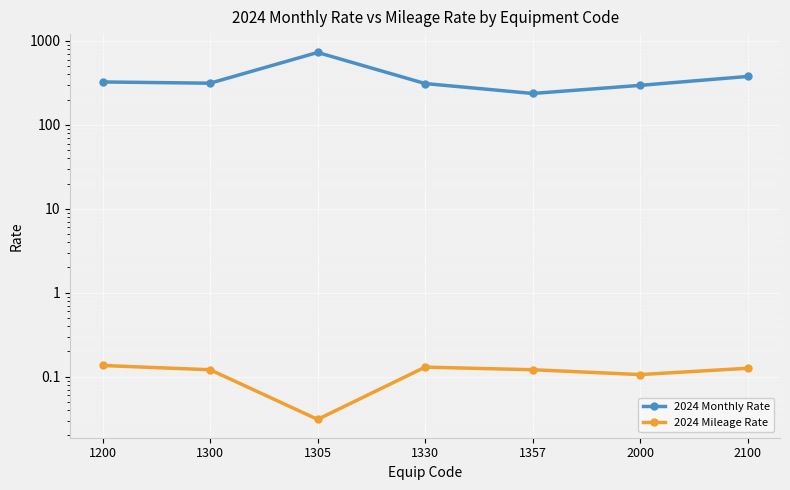

Read the 2024 Monthly Rate value at 2100.

378.0